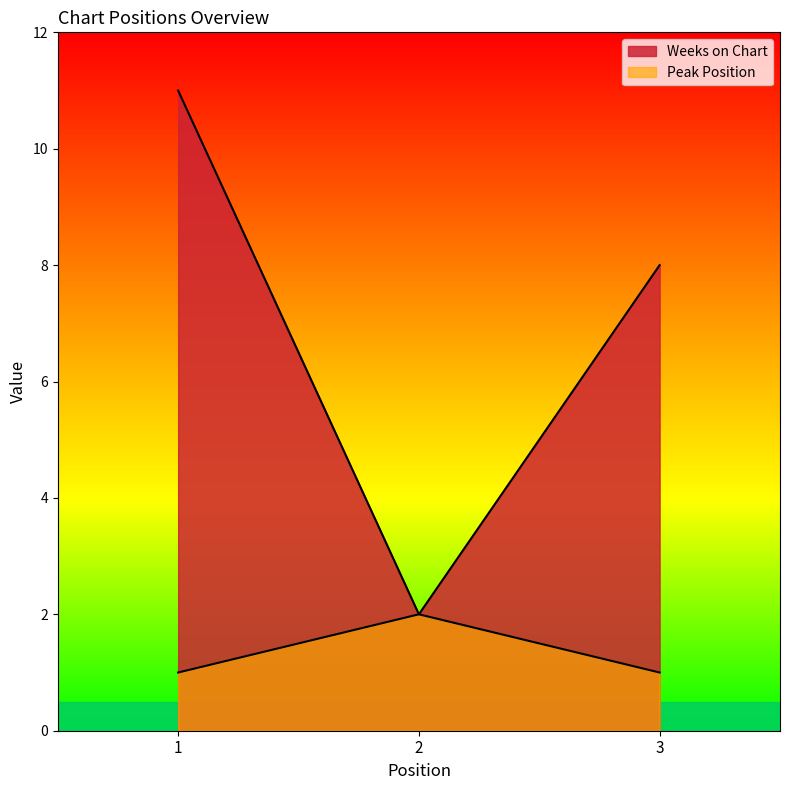

Reading left to right, extract all data points from this chart.

Weeks on Chart: 1=11	2=2	3=8
Peak Position: 1=1	2=2	3=1